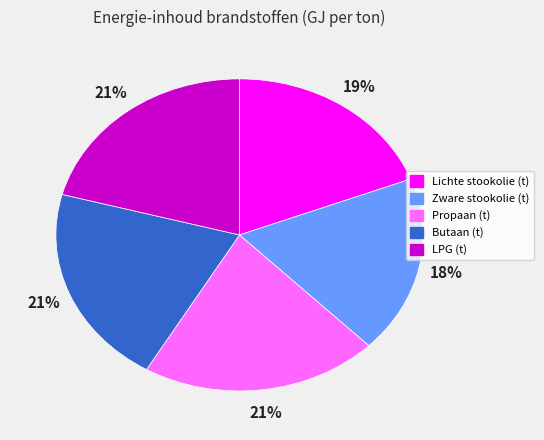

To the nearest percent, what percentage of the pie is Zware stookolie (t)?

18%